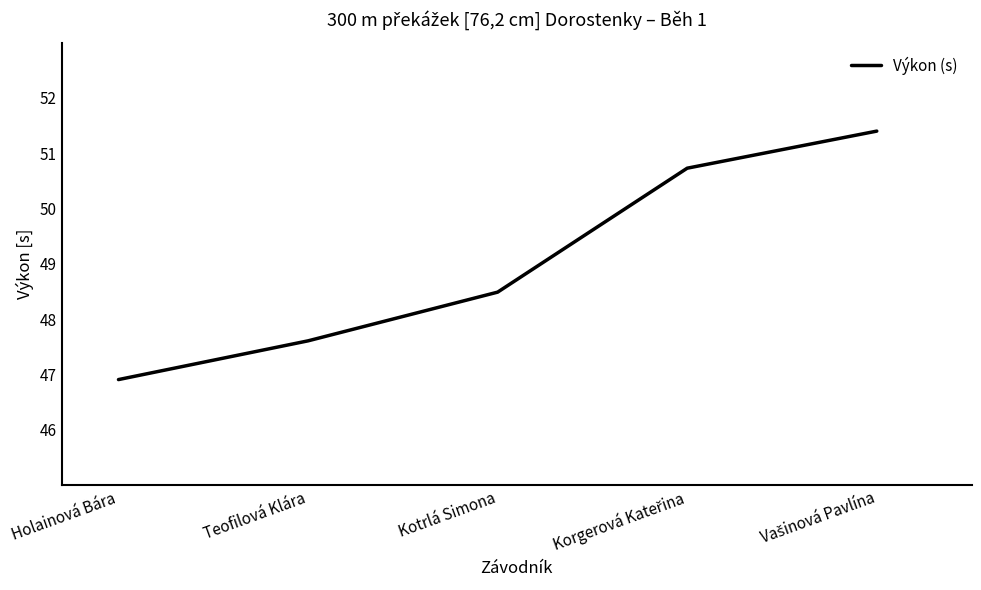

The chart shows a value of 48.5 at Kotrlá Simona. True or false?

True